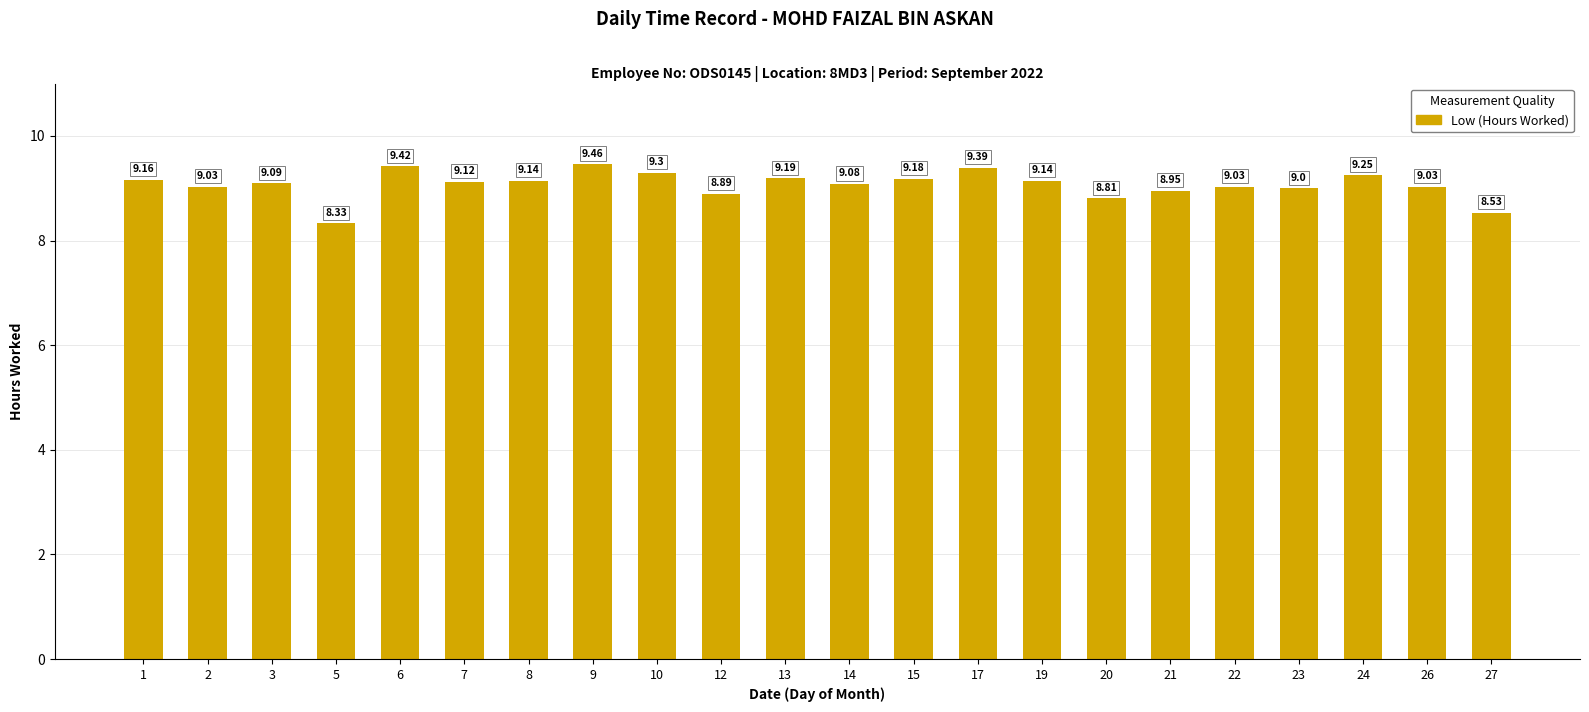

Approximately how many times larger is the value at 2 compared to 8?

1.0